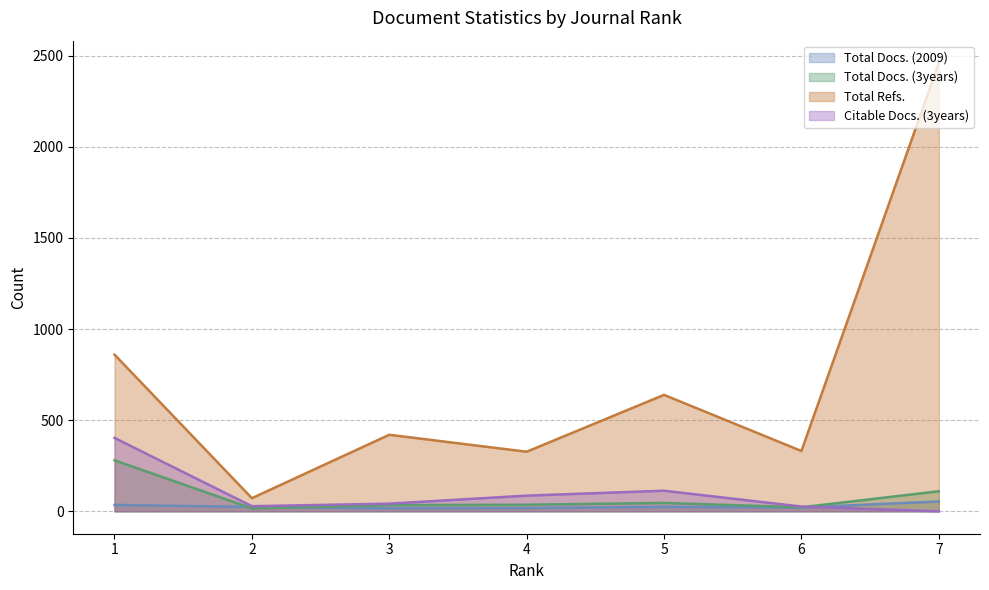

List the labels in order of Total Docs. (2009) value, largest first.

7, 1, 2, 5, 6, 4, 3